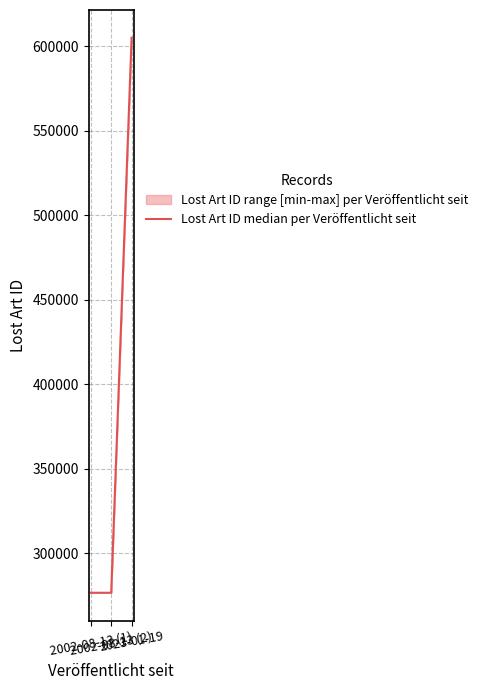

Reading right to left, transcribe all the data shown in this chart.

2023-01-19=604924	2002-08-13 (2)=276670	2002-08-13 (1)=276670